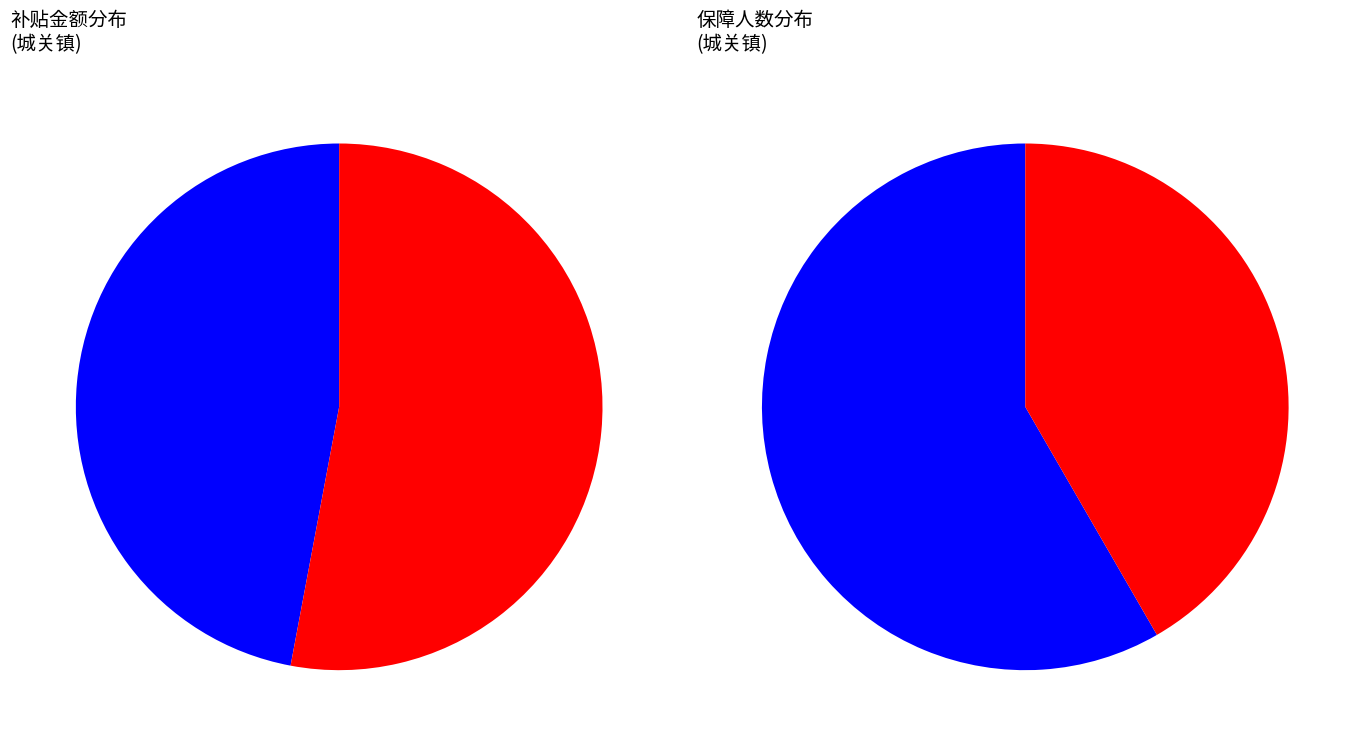

True or false: 姚*秀(2) accounts for 24% of the total.

False